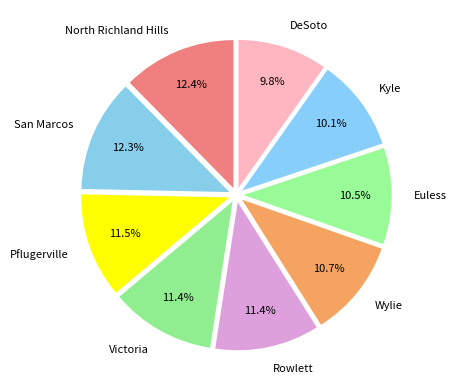

Which has a higher value, Kyle or North Richland Hills?

North Richland Hills